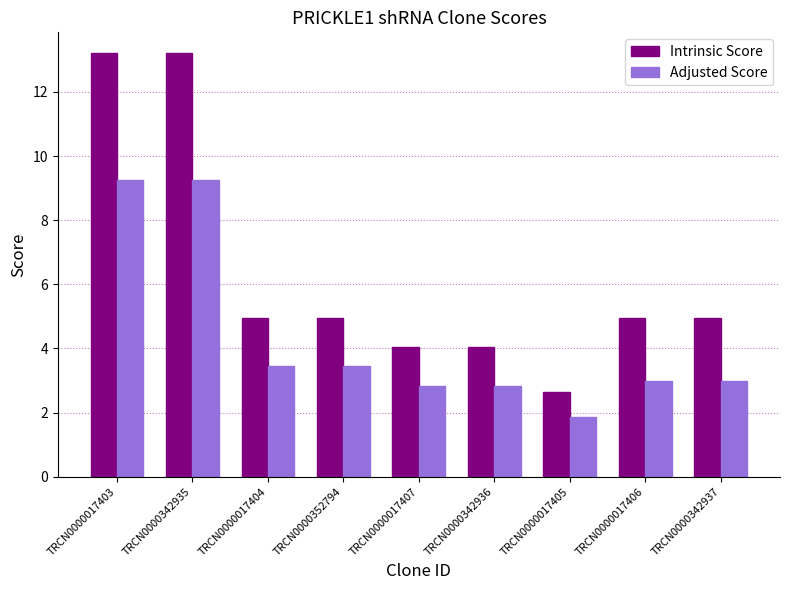

Is it true that Intrinsic Score equals 2.4 at TRCN0000017407?

False